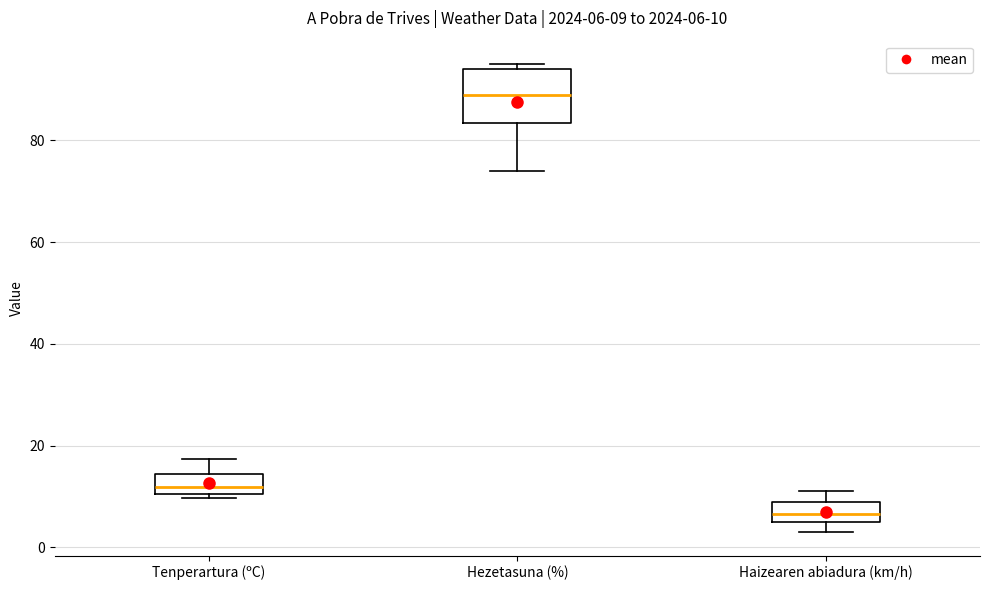

Which box's median line is the highest?

Hezetasuna (%)